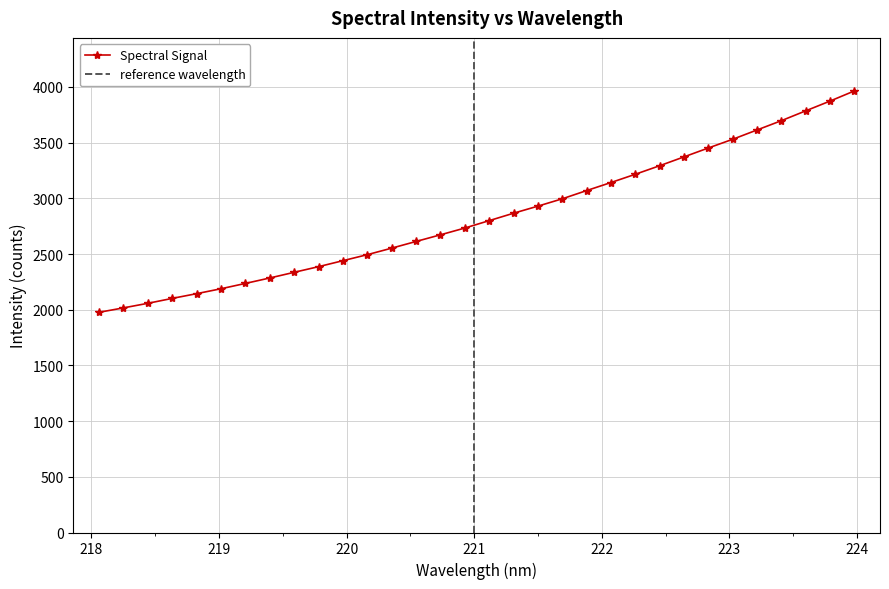

What is the highest value of the Spectral Signal series?

3964.7